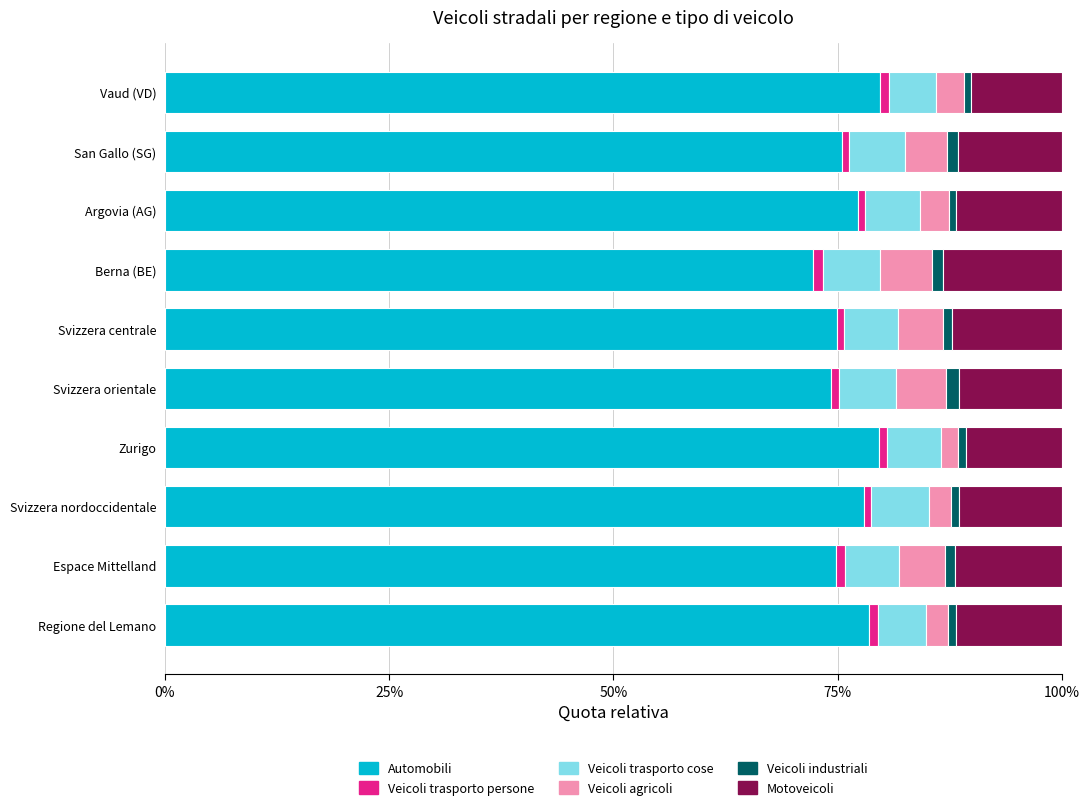

What is the highest value of the Automobili series?

79.7